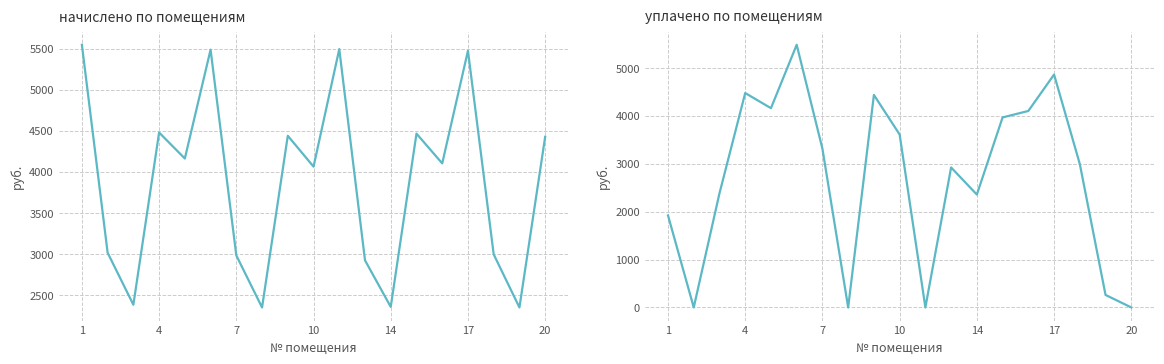

What is the sum of all уплачено values?

51293.3